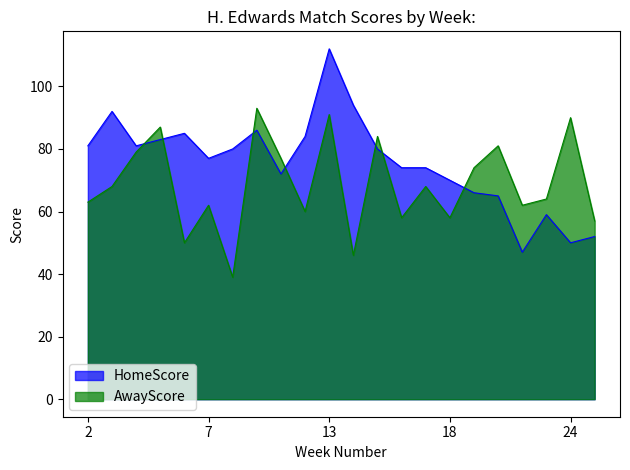

True or false: HomeScore has a value of 81 at 2.

True